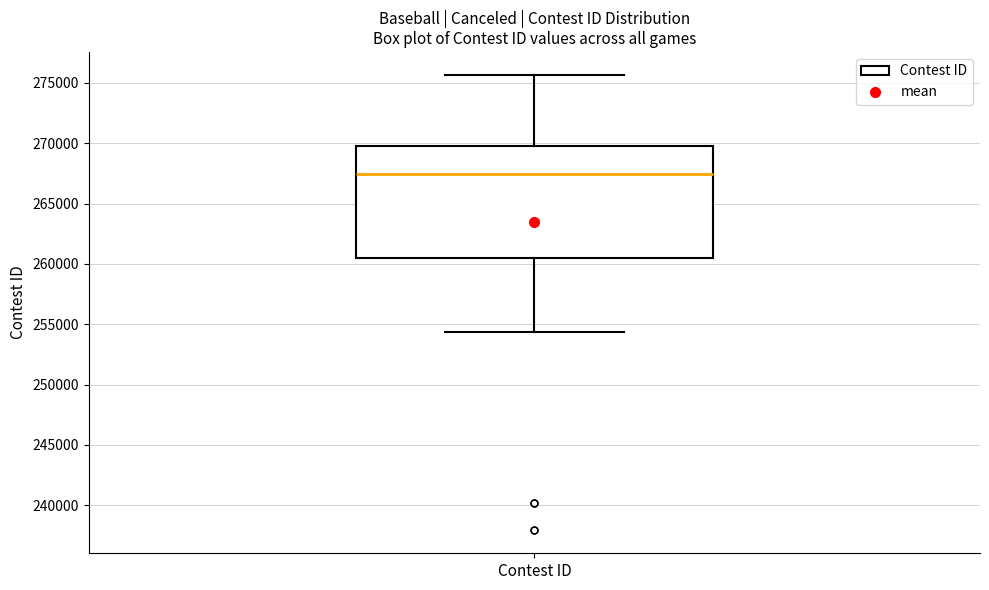

Read this box plot against the y-axis: the position of the median line, the range covered by the box, and the ends of both whiskers. The values are not printed on the chart, so give them approximately, as read against the axis.

median 267500, box 260500 to 270000, whiskers 254500 to 275500